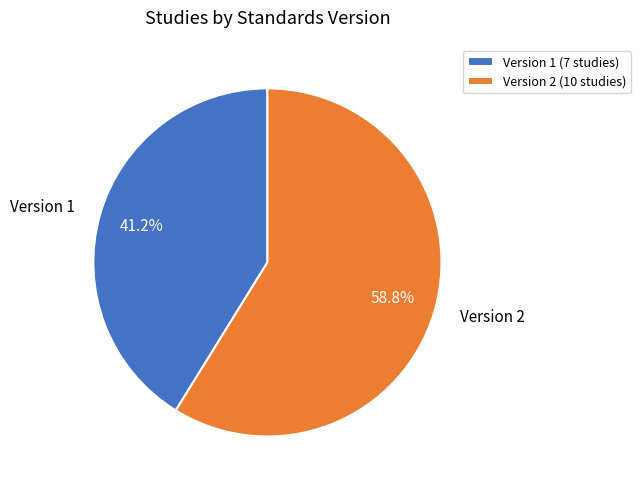

Is there any slice that represents more than half of the pie?

Yes